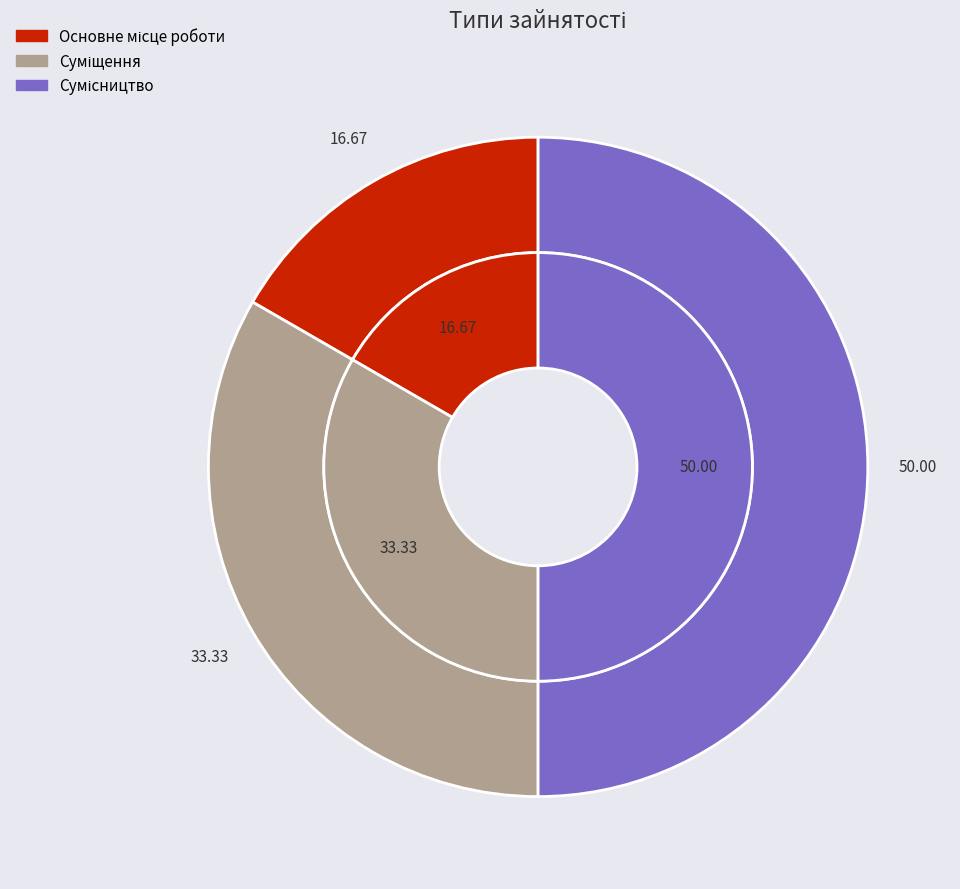

Approximately how many times larger is the value at Основне місце роботи compared to Суміщення?

0.5